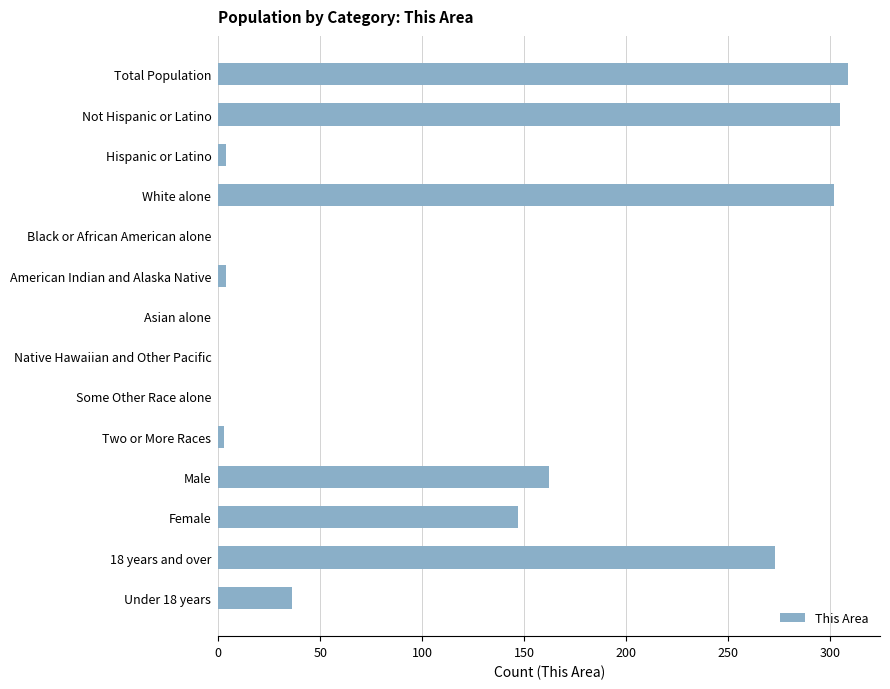

What is the sum of all values?

1545